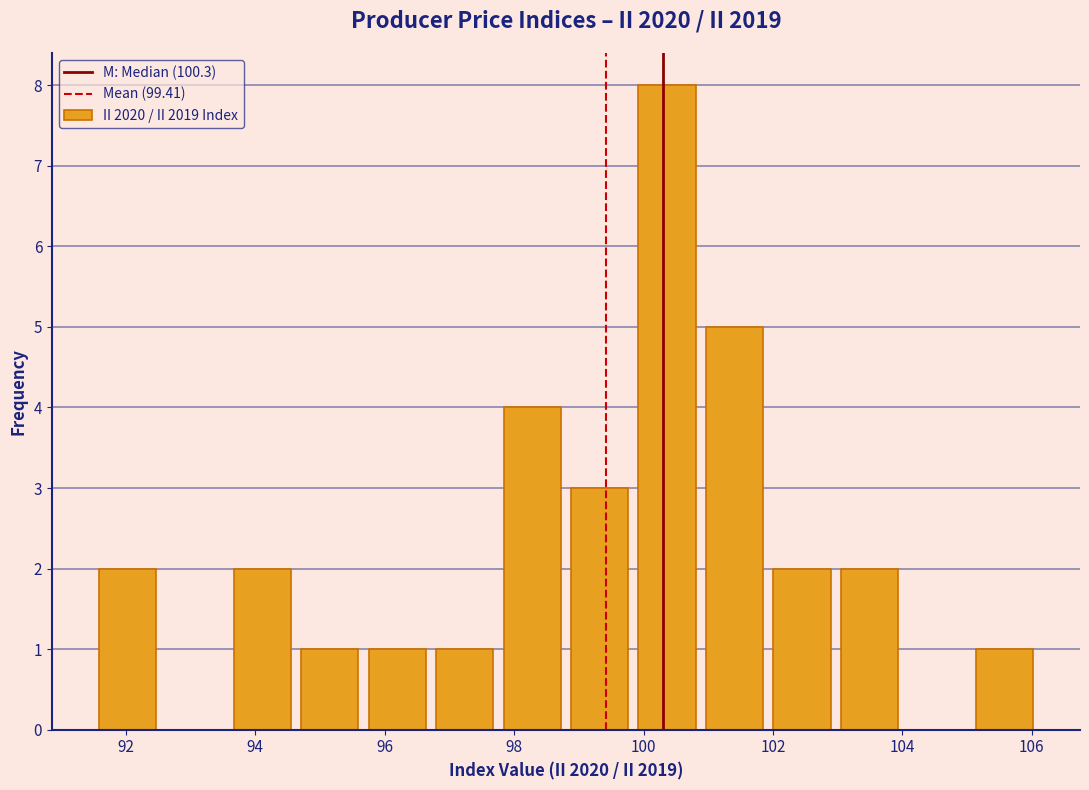

Reading left to right, list every bar in this chart as the range it spans on the x-axis followed by its height. Neither the bar edges nor the heights are printed on the chart, so give them approximately, as read against the axes.

91.6 to 92.6: 2
92.6 to 93.6: 0
93.6 to 94.6: 2
94.6 to 95.6: 1
95.6 to 96.8: 1
96.8 to 97.8: 1
97.8 to 98.8: 4
98.8 to 99.8: 3
99.8 to 100.8: 8
100.8 to 102.0: 5
102.0 to 103.0: 2
103.0 to 104.0: 2
104.0 to 105.0: 0
105.0 to 106.2: 1